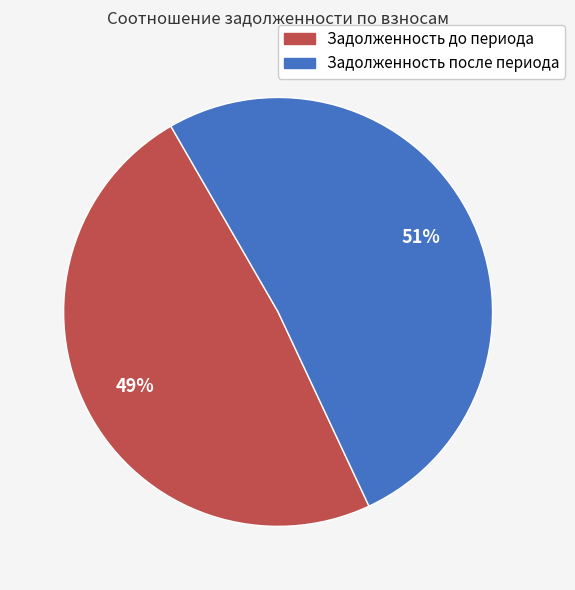

To the nearest percent, what is the average slice percentage?

50%